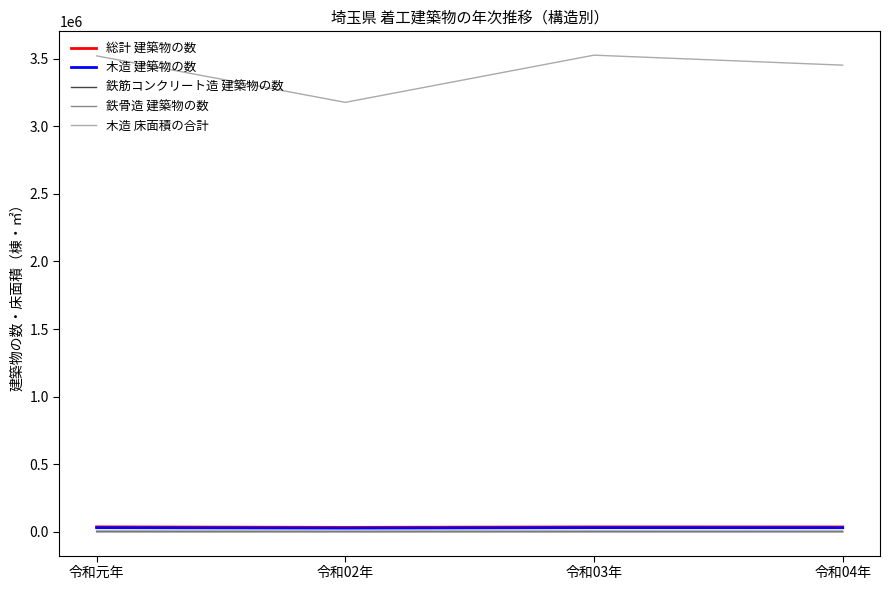

Is the value of 木造 床面積の合計 at 令和02年 greater than the value of 鉄骨造 建築物の数 at 令和元年?

Yes